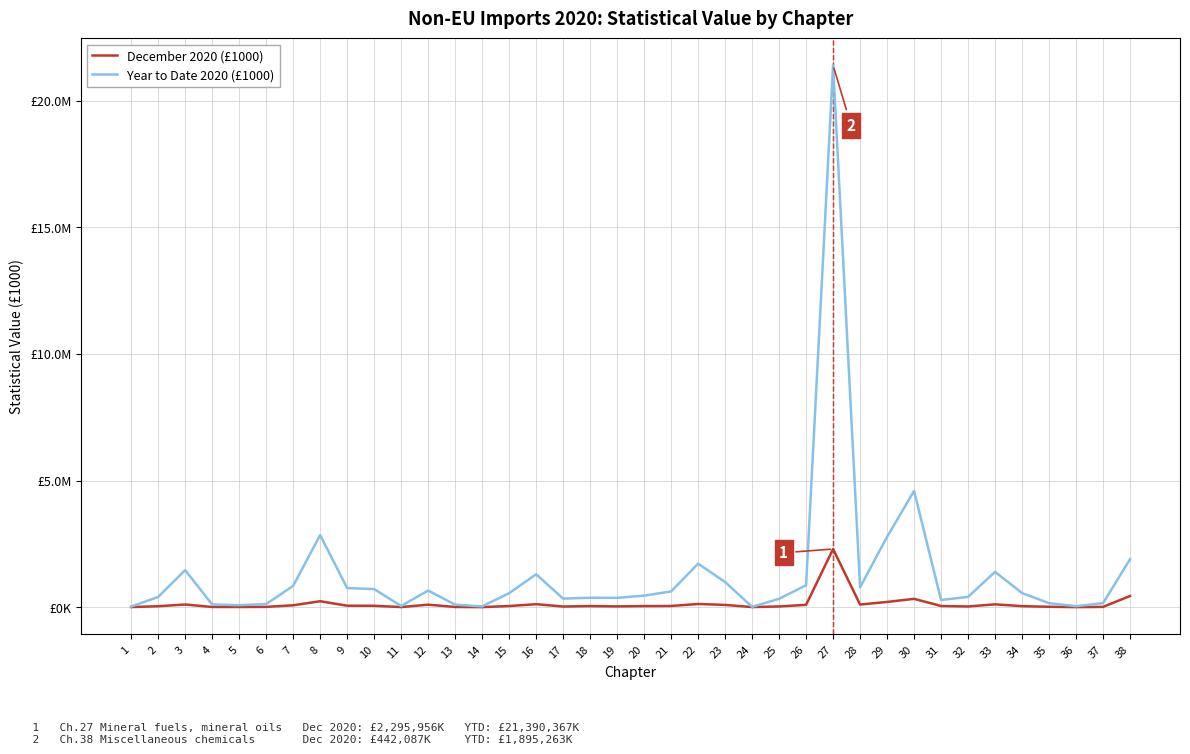

Is this an area chart (filled region under the line)?

No